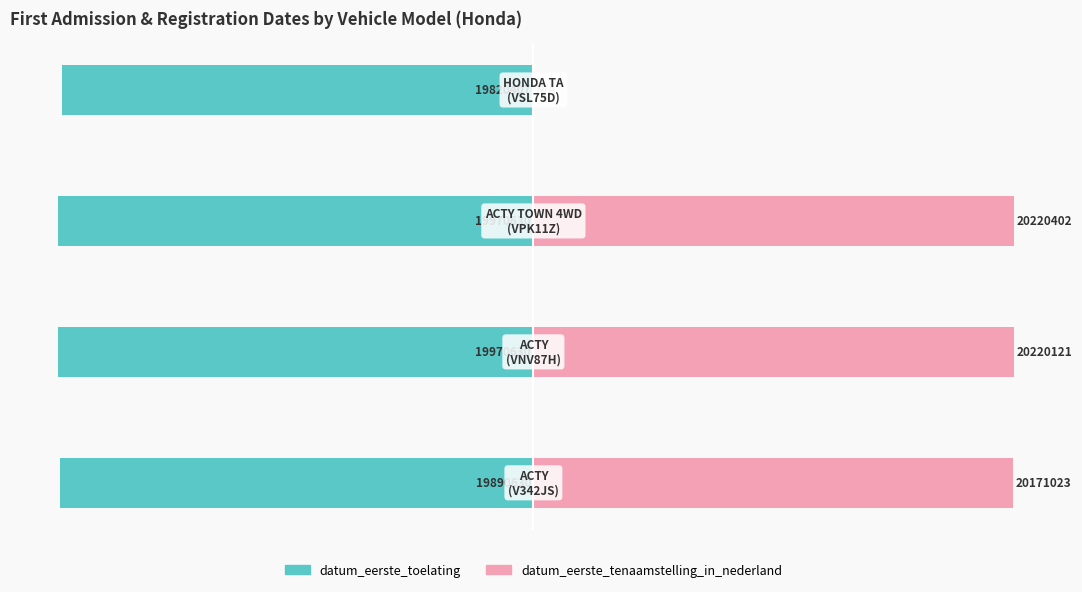

Which series has the largest total across all categories?

datum_eerste_tenaamstelling_in_nederland